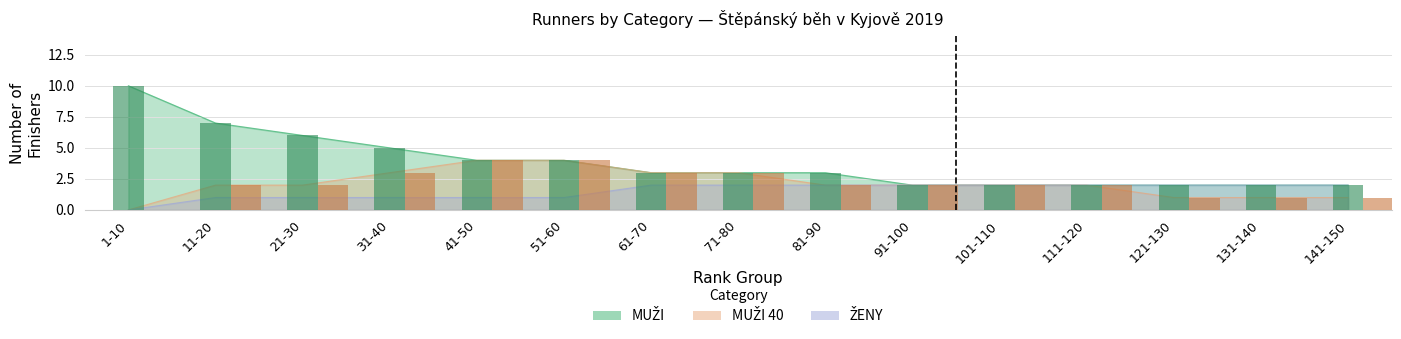

What is the label of the 13th bar from the right?

21-30